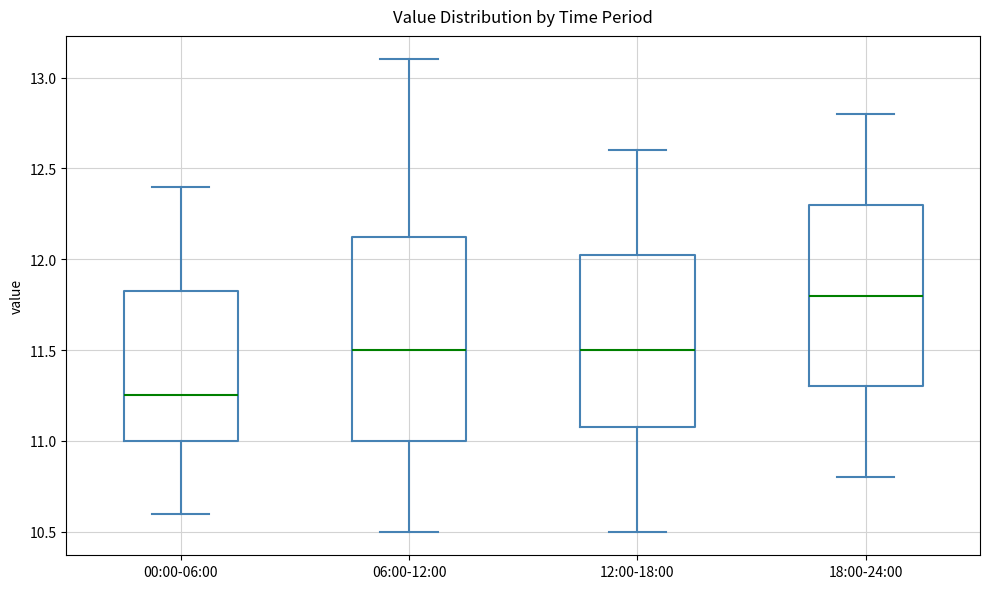

Reading left to right, transcribe this box plot: for each box, give where its median line is, the range the box spans, and where its two whiskers end, as read against the y-axis. The values are not printed on the chart, so give them approximately, as read against the axis.

00:00-06:00: median 11.25, box 11.00 to 11.85, whiskers 10.60 to 12.40
06:00-12:00: median 11.50, box 11.00 to 12.15, whiskers 10.50 to 13.10
12:00-18:00: median 11.50, box 11.10 to 12.05, whiskers 10.50 to 12.60
18:00-24:00: median 11.80, box 11.30 to 12.30, whiskers 10.80 to 12.80